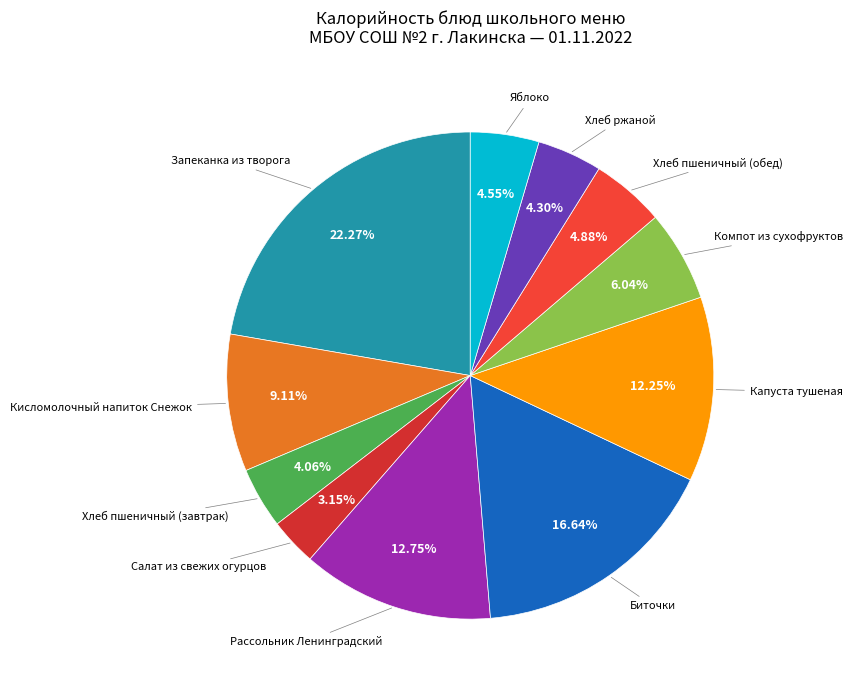

How many slices are in this pie chart?

11